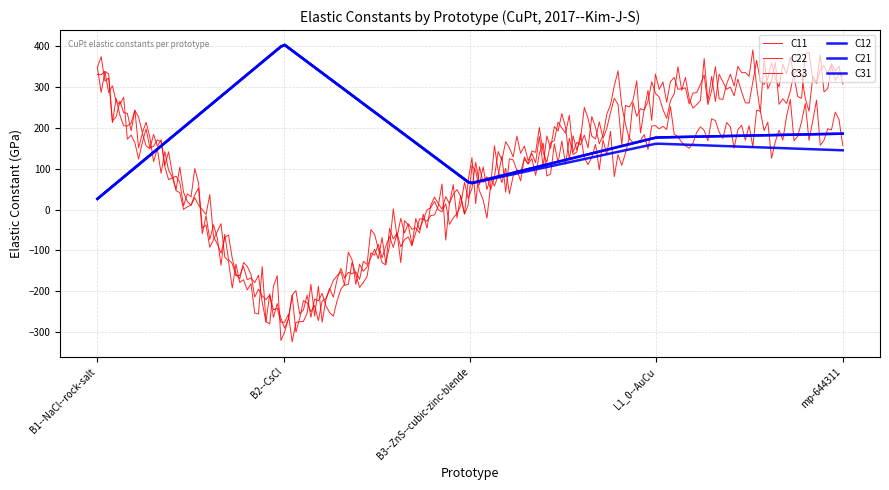

Which category has the lowest value across all series?

B2--CsCl